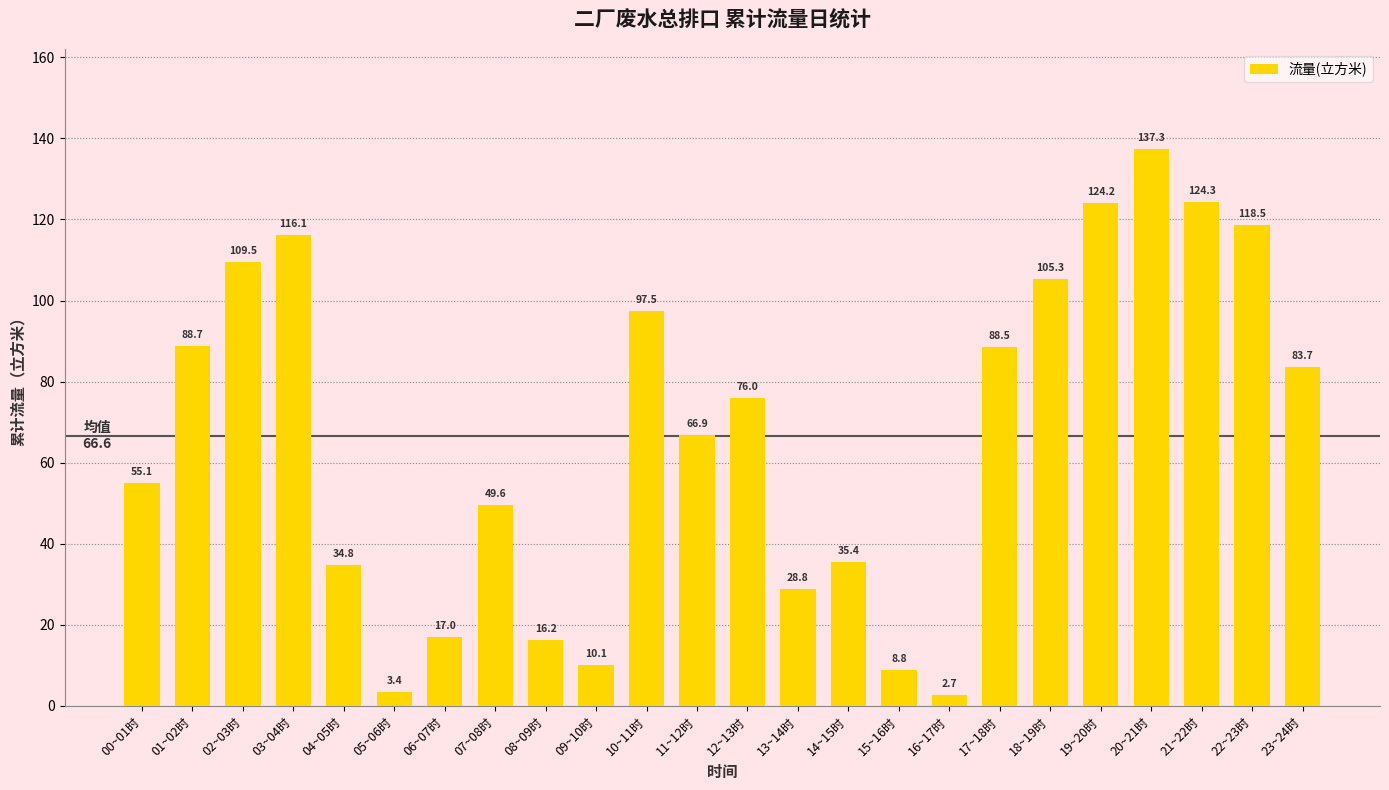

What is the greatest value displayed?

137.3